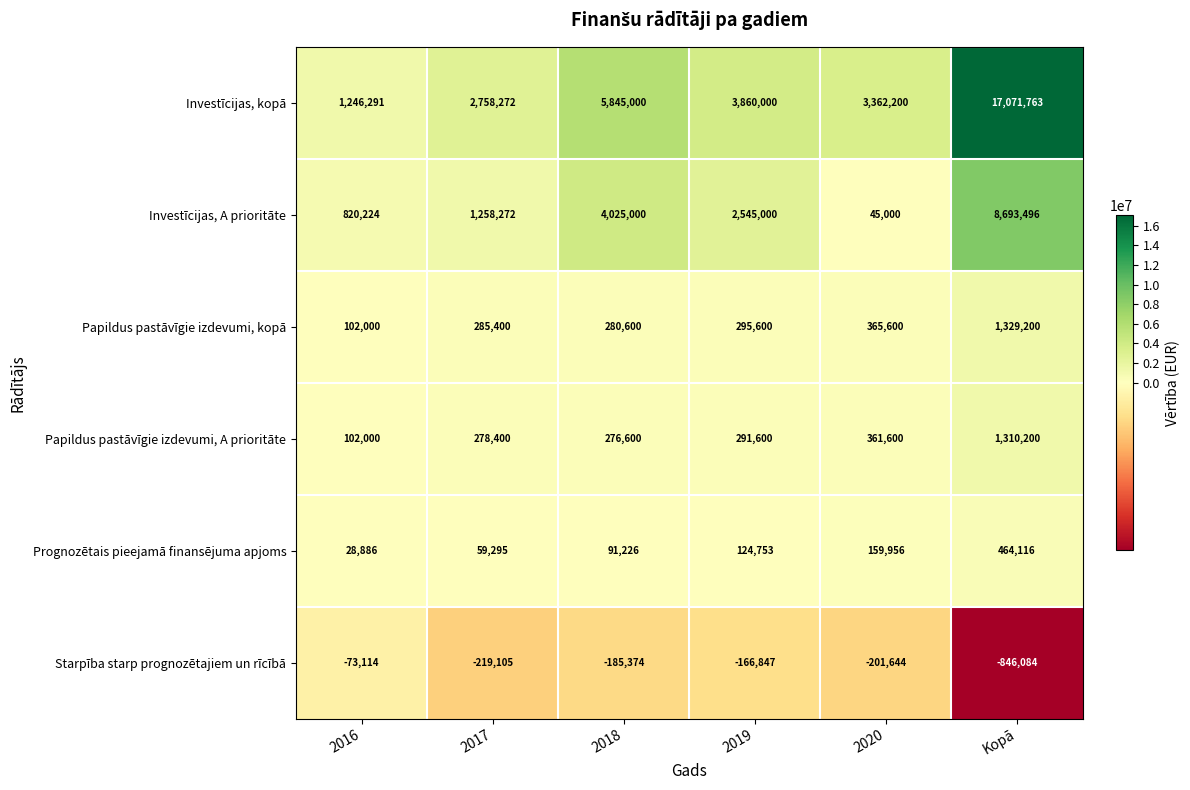

What is the difference between the Starpība starp prognozētajiem un rīcībā values at 2020 and Kopā?

644440